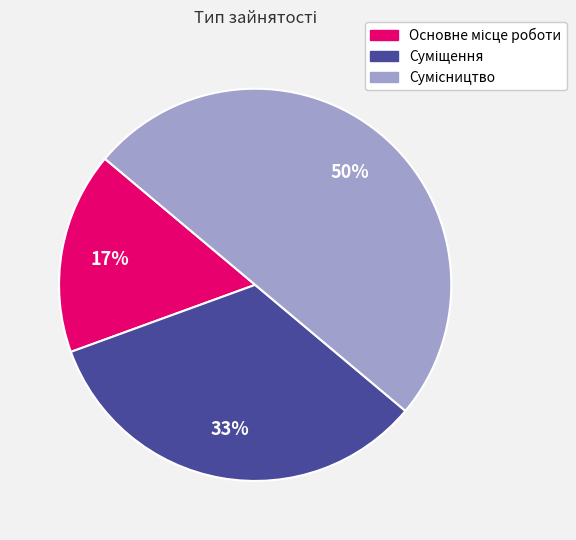

Count the number of slices in the pie.

3